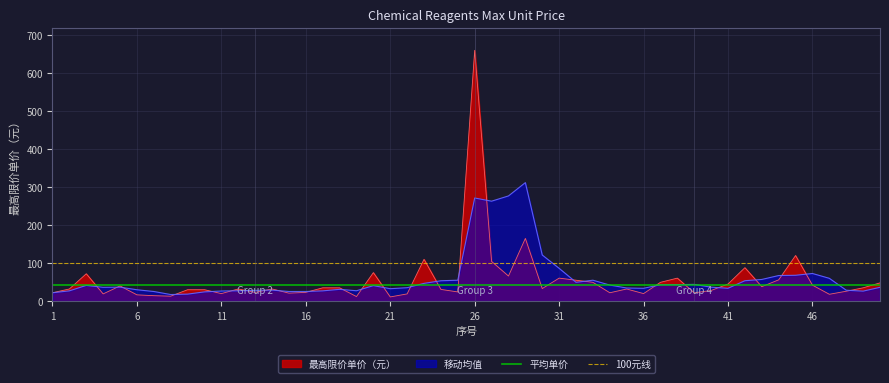

Is it true that 移动均值 equals 86.3 at 31?

True